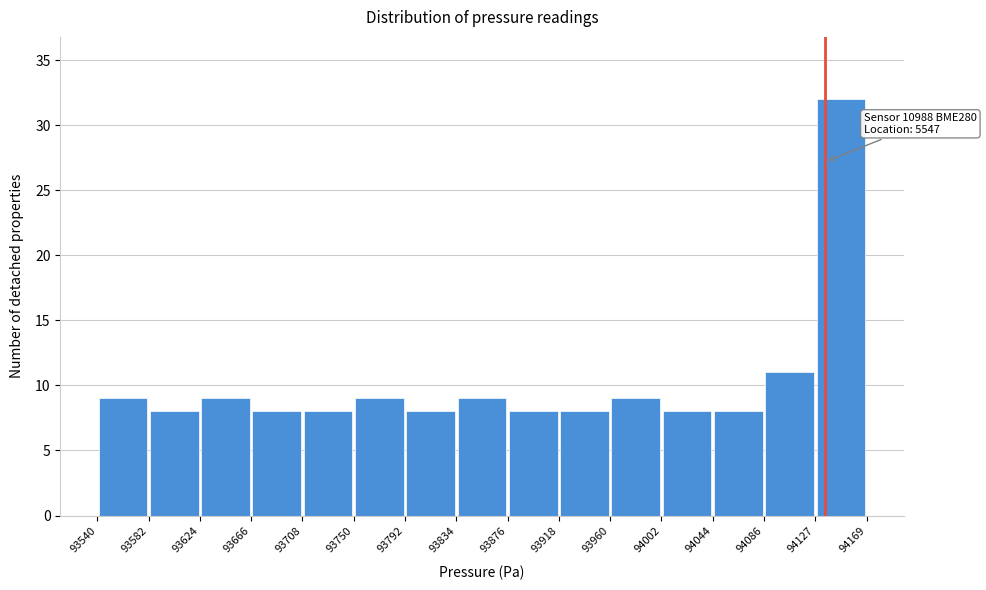

Which range on the x-axis has the tallest bar?

94127 to 94169